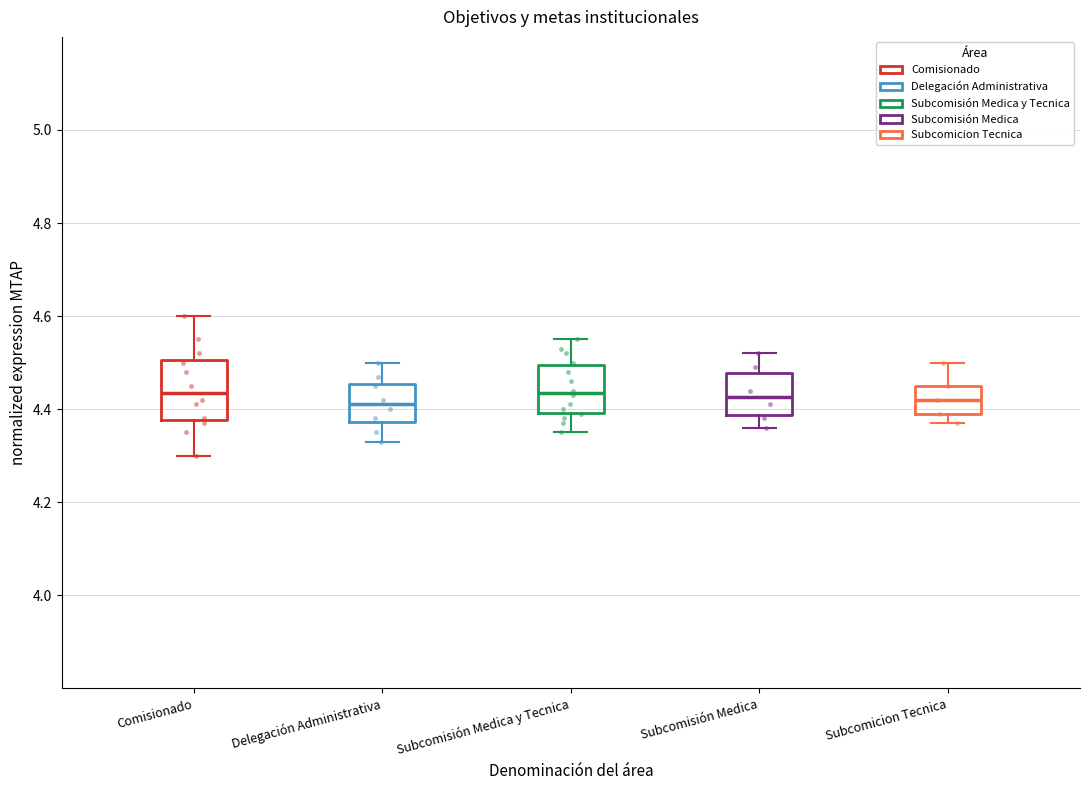

Reading left to right, transcribe this box plot: for each box, give where its median line is, the range the box spans, and where its two whiskers end, as read against the y-axis. The values are not printed on the chart, so give them approximately, as read against the axis.

Comisionado: median 4.44, box 4.38 to 4.50, whiskers 4.30 to 4.60
Delegación Administrativa: median 4.42, box 4.38 to 4.46, whiskers 4.34 to 4.50
Subcomisión Medica y Tecnica: median 4.44, box 4.40 to 4.50, whiskers 4.36 to 4.56
Subcomisión Medica: median 4.42, box 4.38 to 4.48, whiskers 4.36 to 4.52
Subcomicion Tecnica: median 4.42, box 4.40 to 4.46, whiskers 4.38 to 4.50